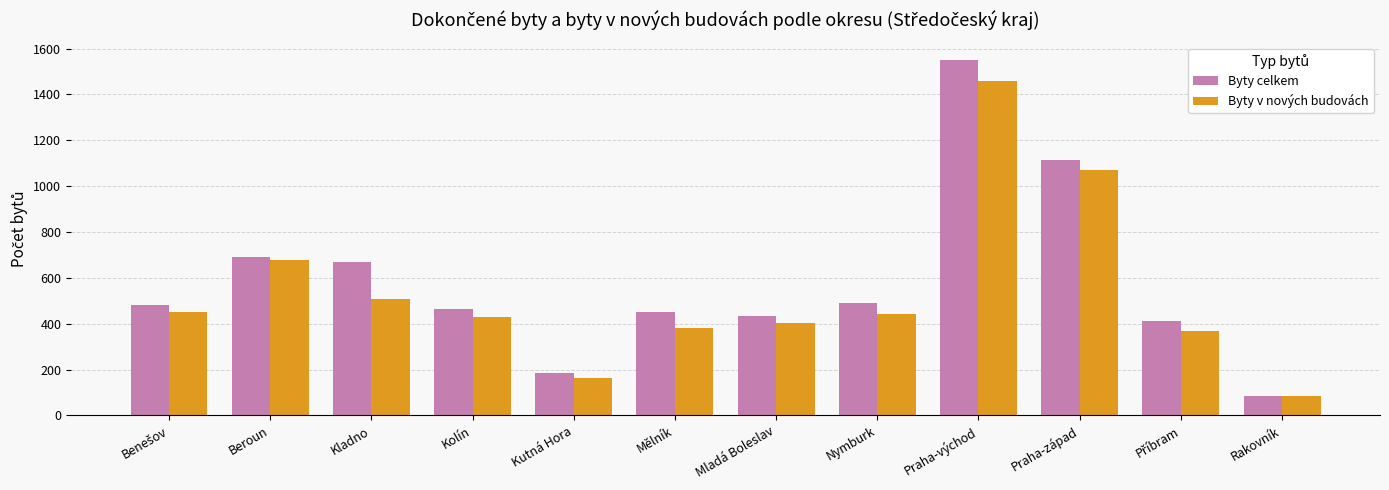

What is the sum of all Byty celkem values?

7030